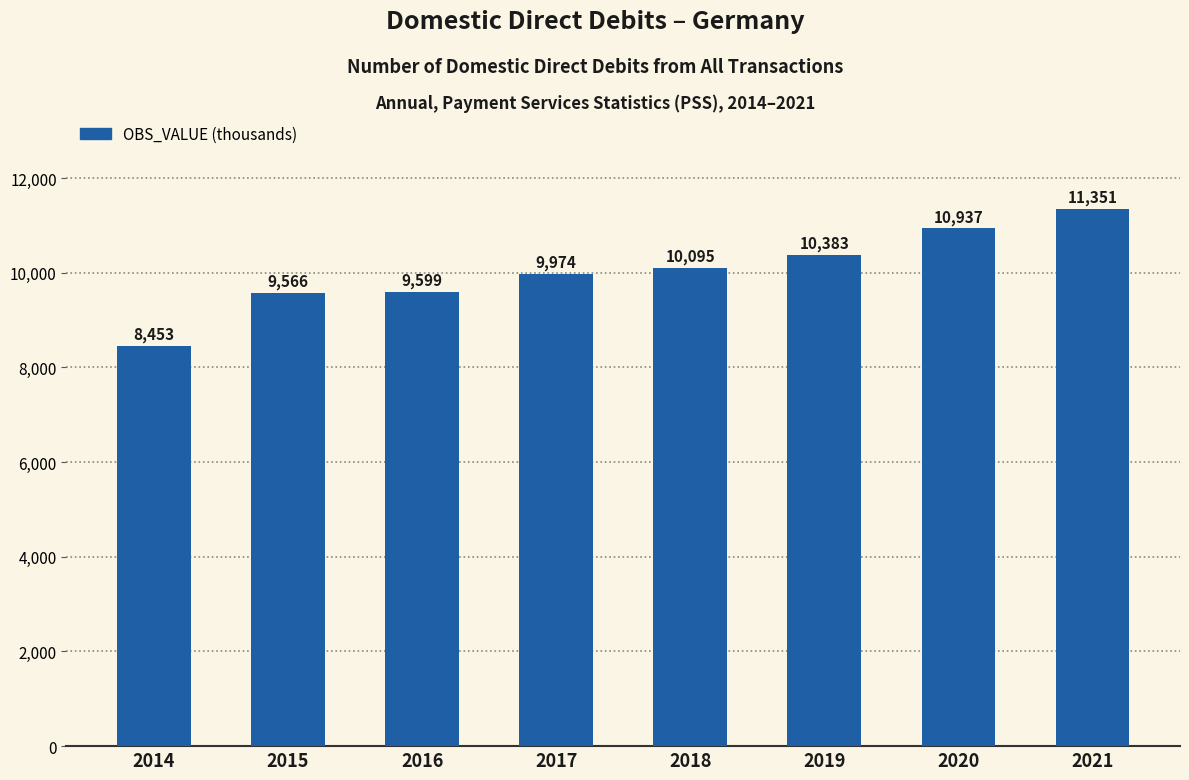

What is the average value?

10044.8